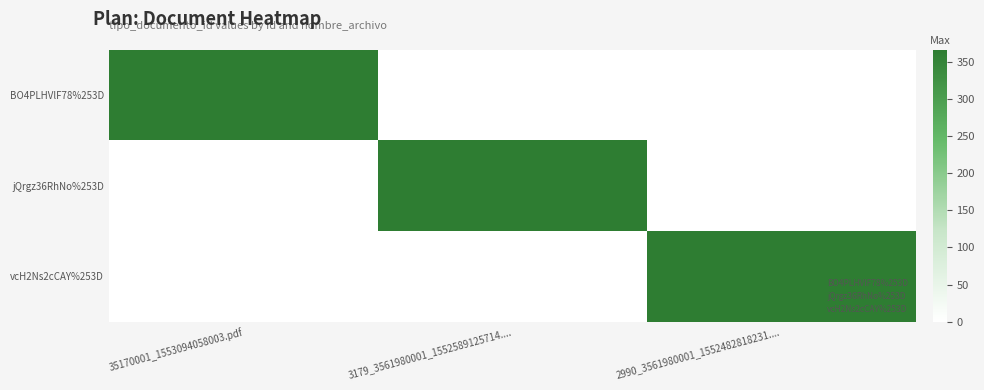

Which category has the lowest value across all series?

3179_3561980001_1552589125714....